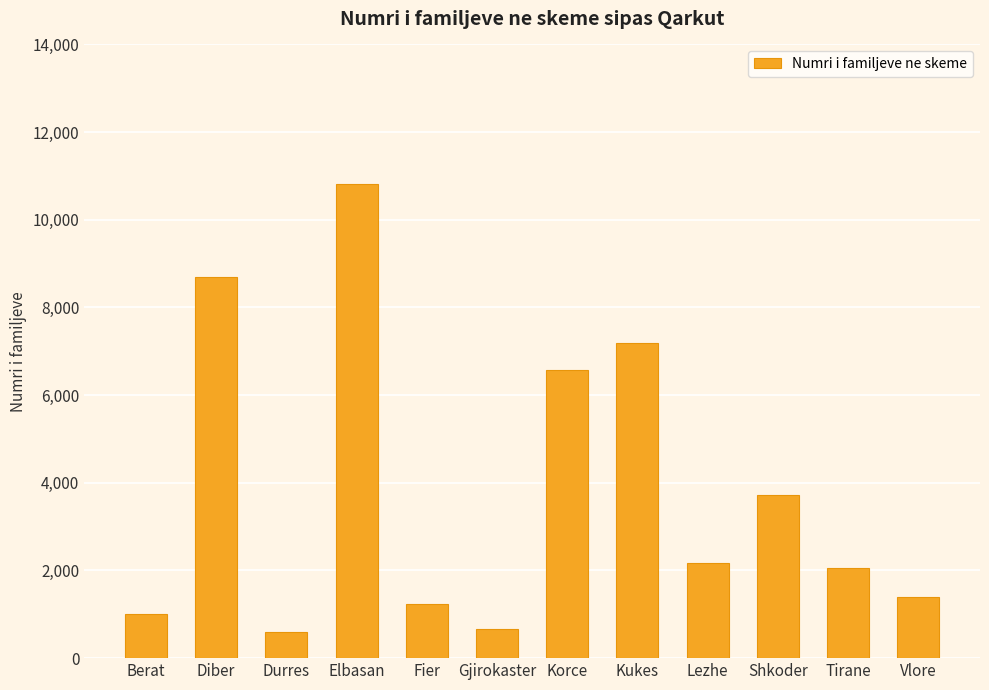

Are the bars grouped side by side (vs. stacked)?

No